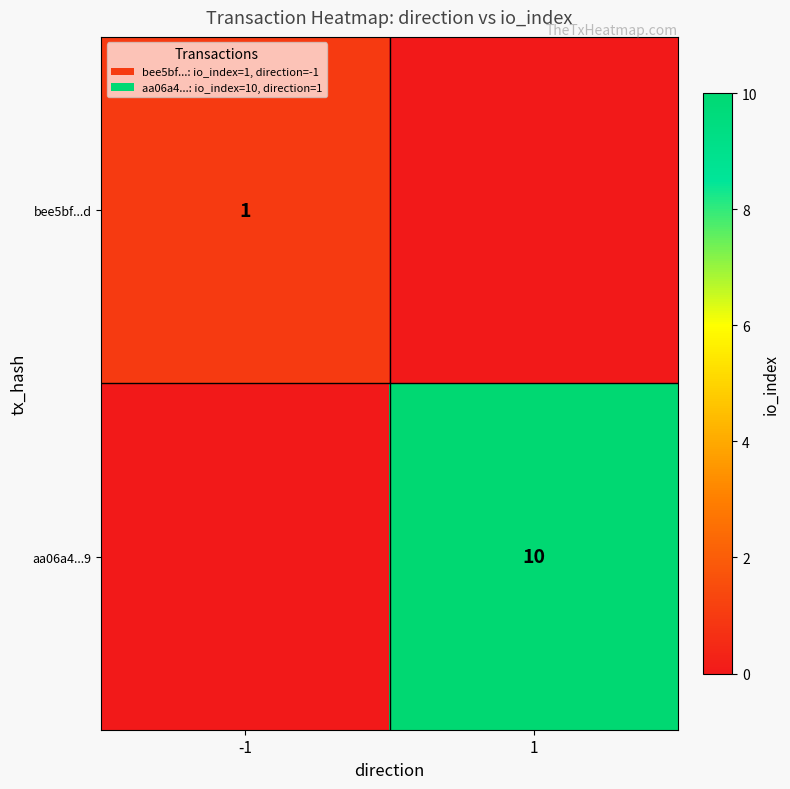

Is it true that bee5bf...d equals 0 at -1?

False